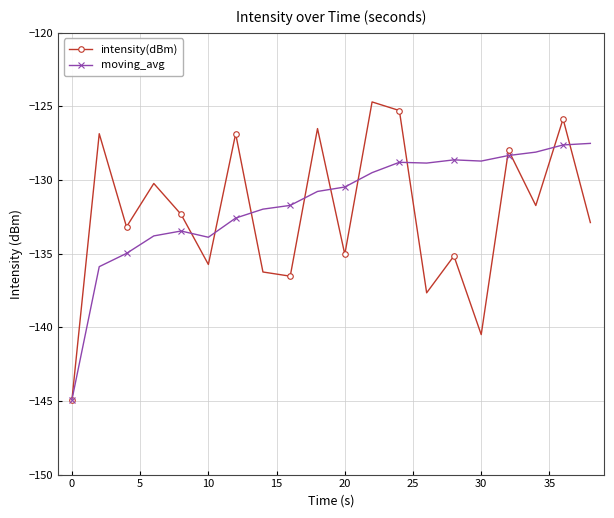

What is the greatest value displayed?

-124.7